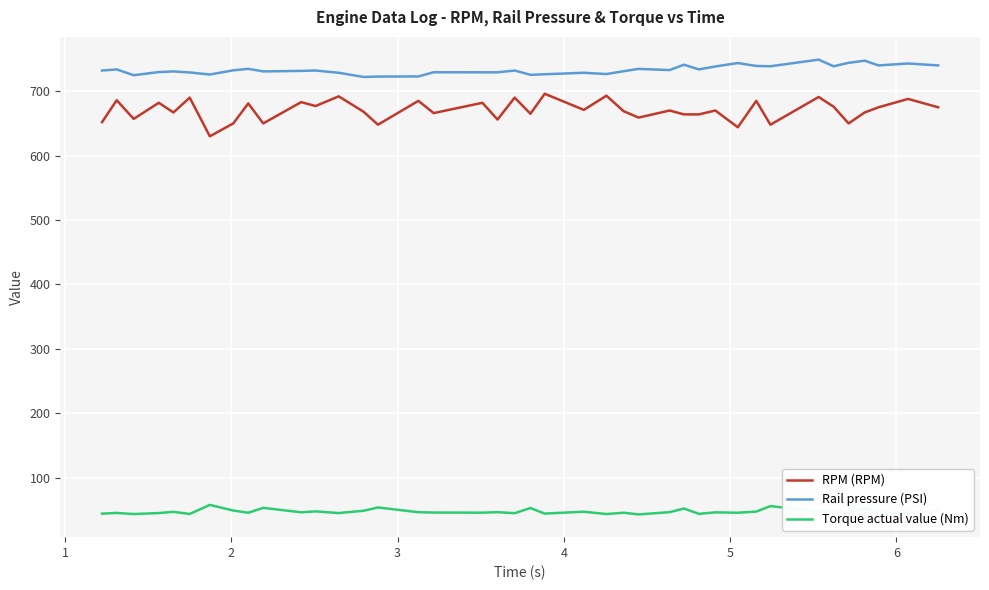

What is the difference between the maximum and minimum values in the RPM (RPM) series?

66.0